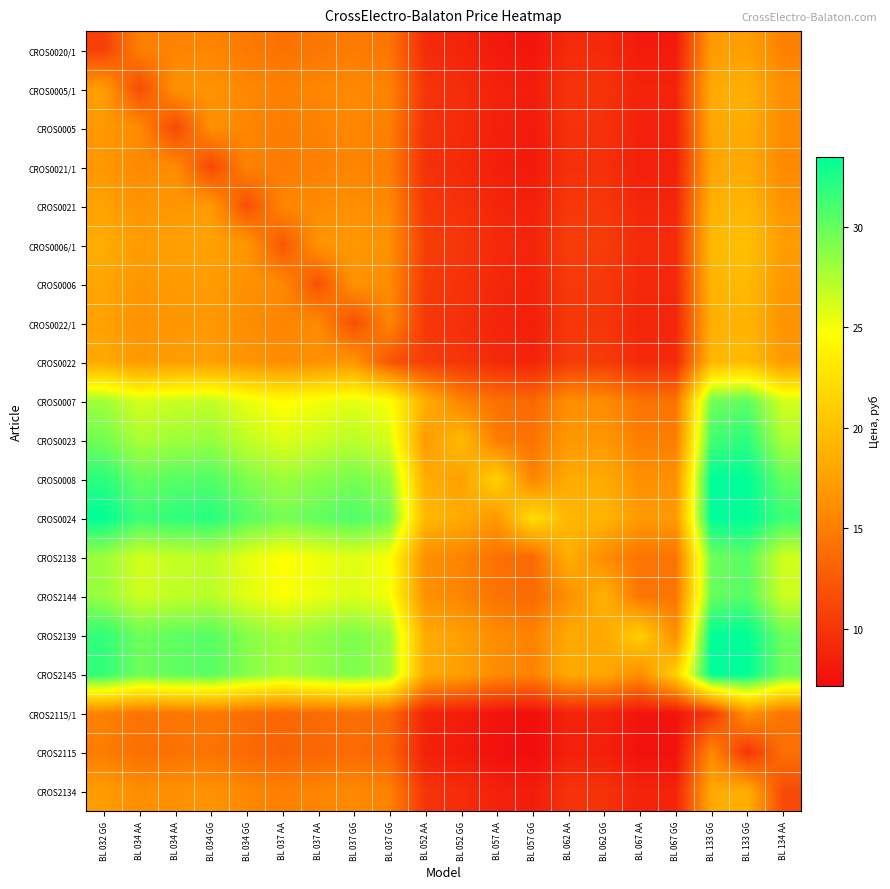

What is the maximum value shown in the chart?

33.5